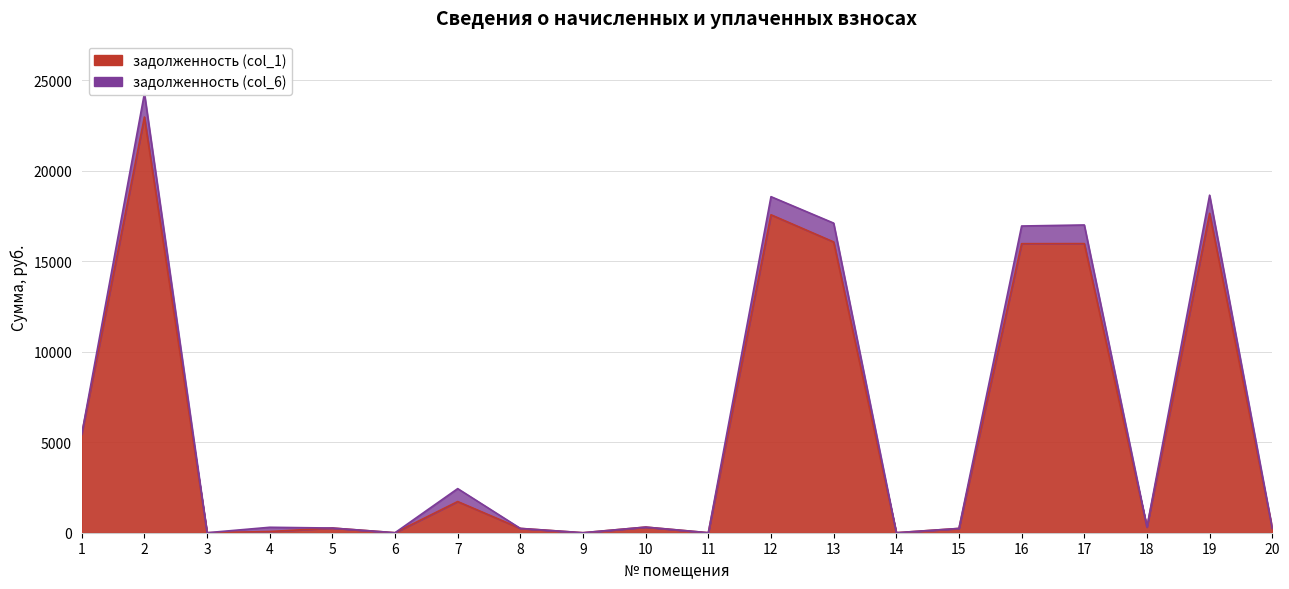

Which has a higher value, 11 or 4?

4